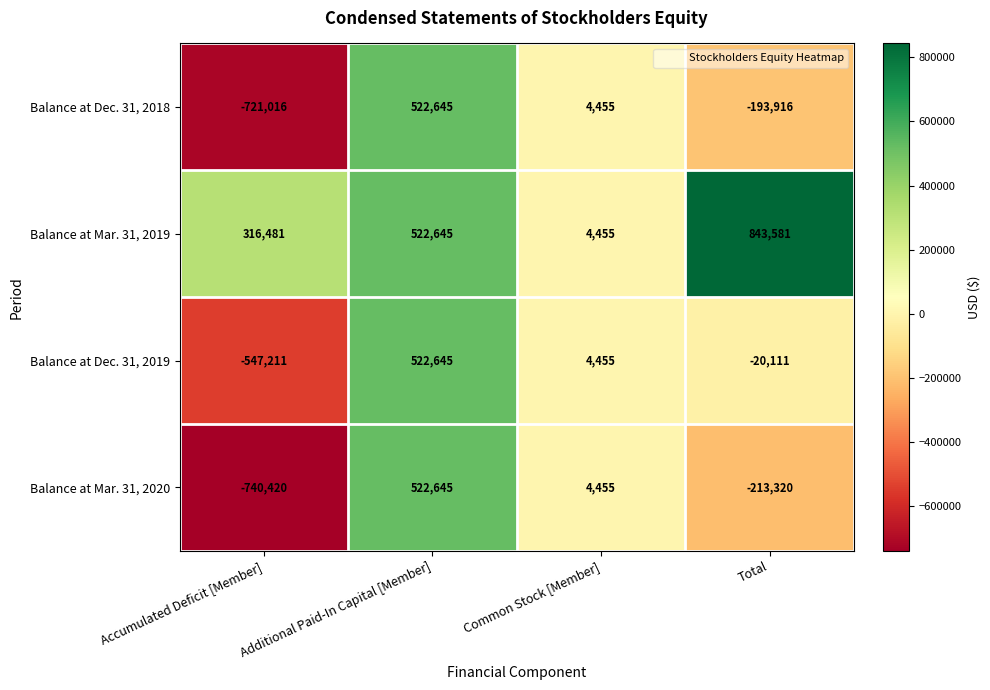

Which series has the largest range (max minus min)?

Balance at Mar. 31, 2020